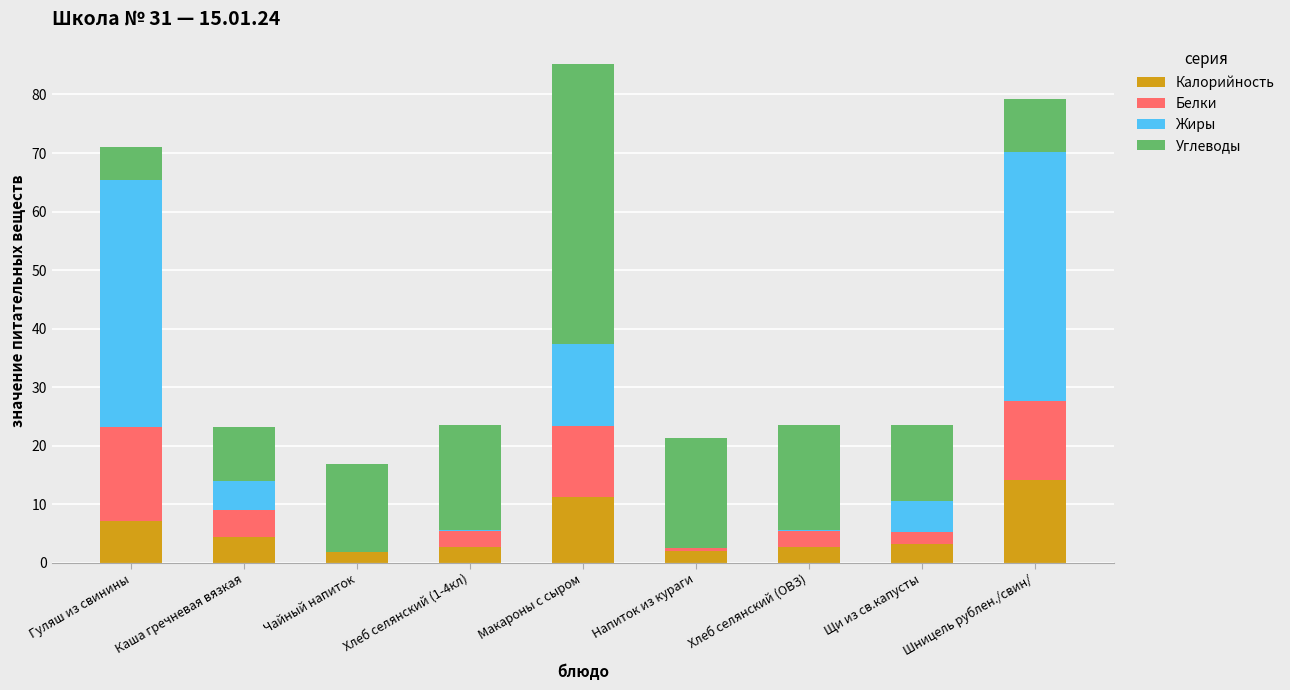

Are the bars grouped side by side (vs. stacked)?

No